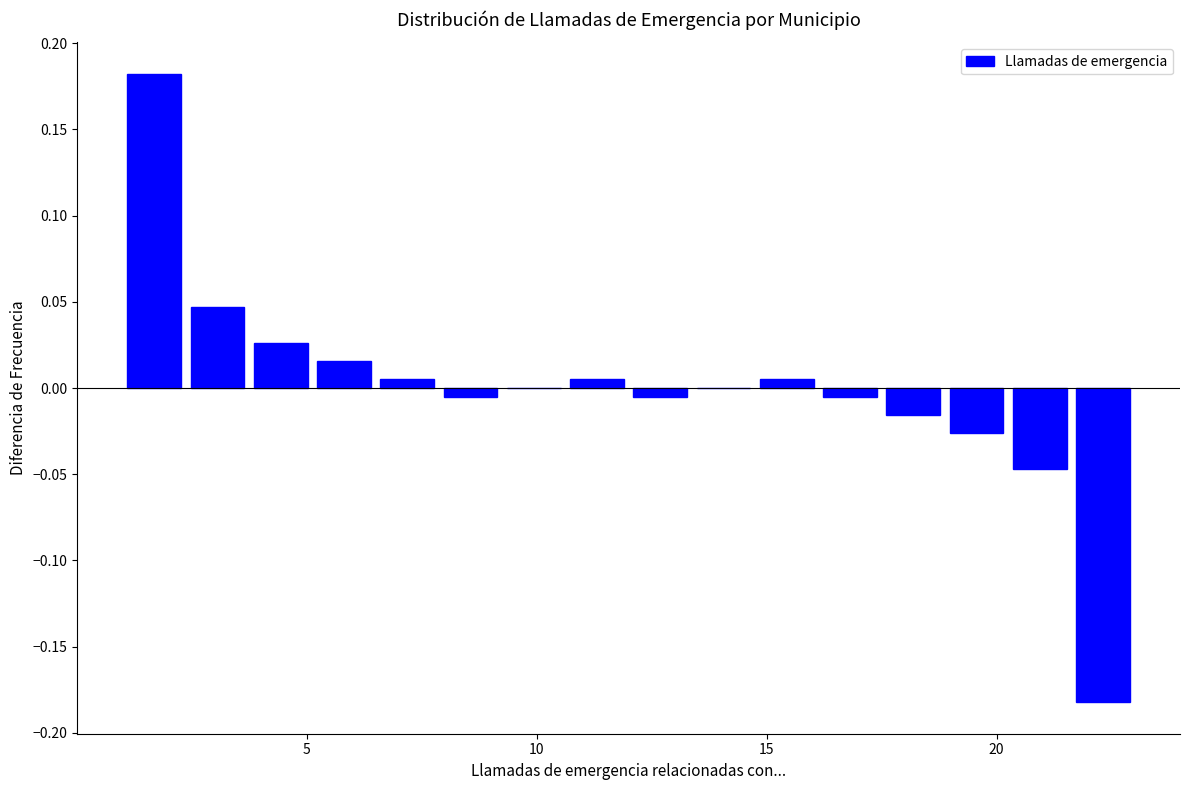

Around what value on the x-axis is the tallest bar? Give the approximate position of its centre, as read against the axis.

1.5